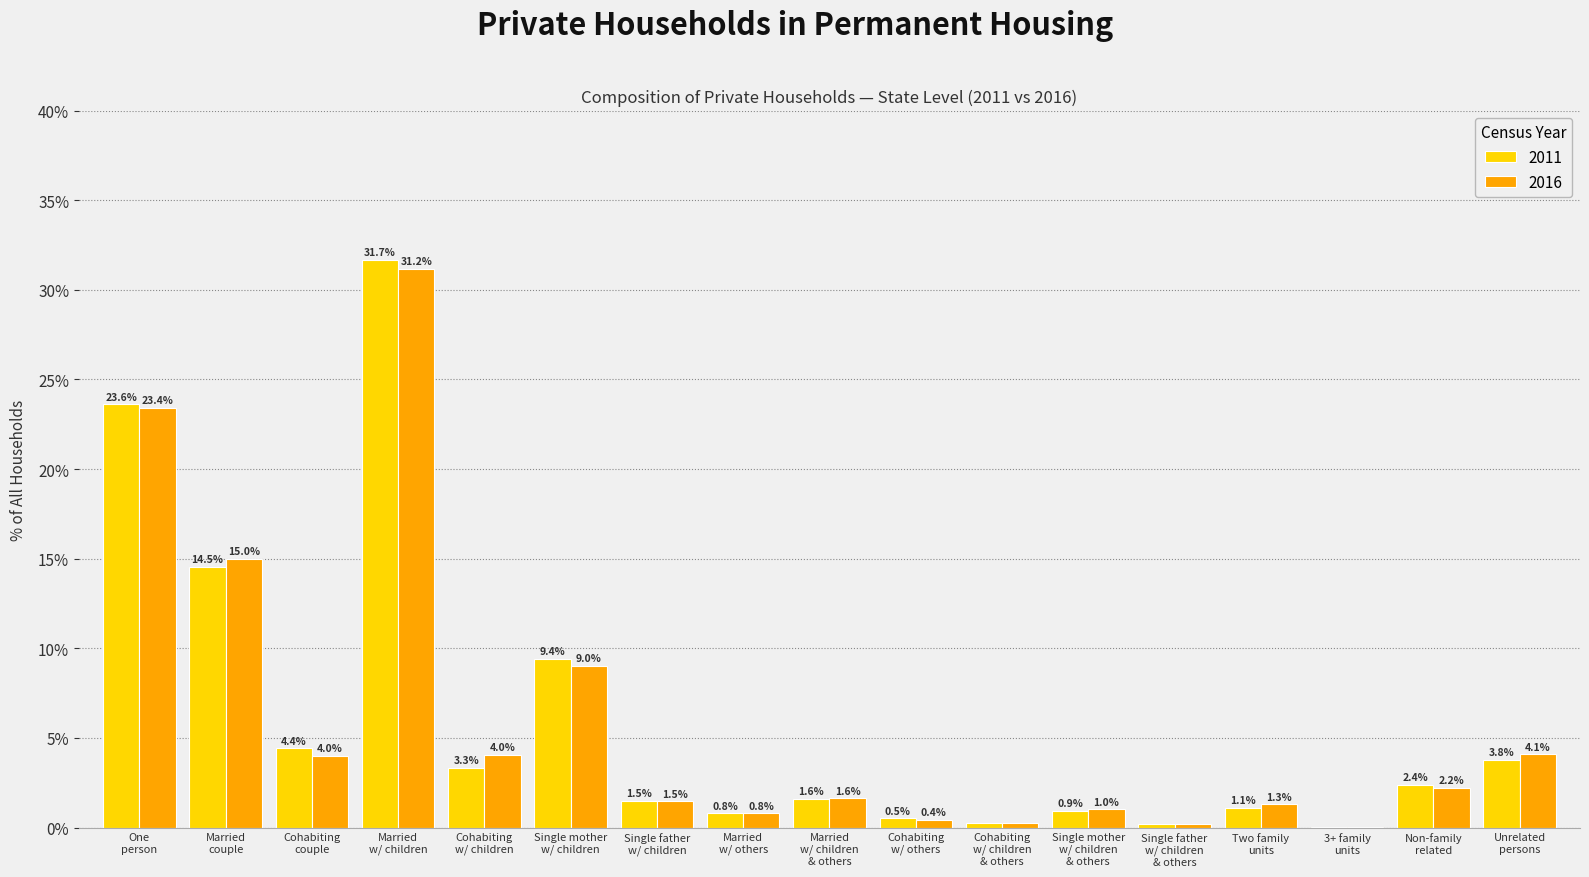

What is the sum of all 2011 values?

100.0